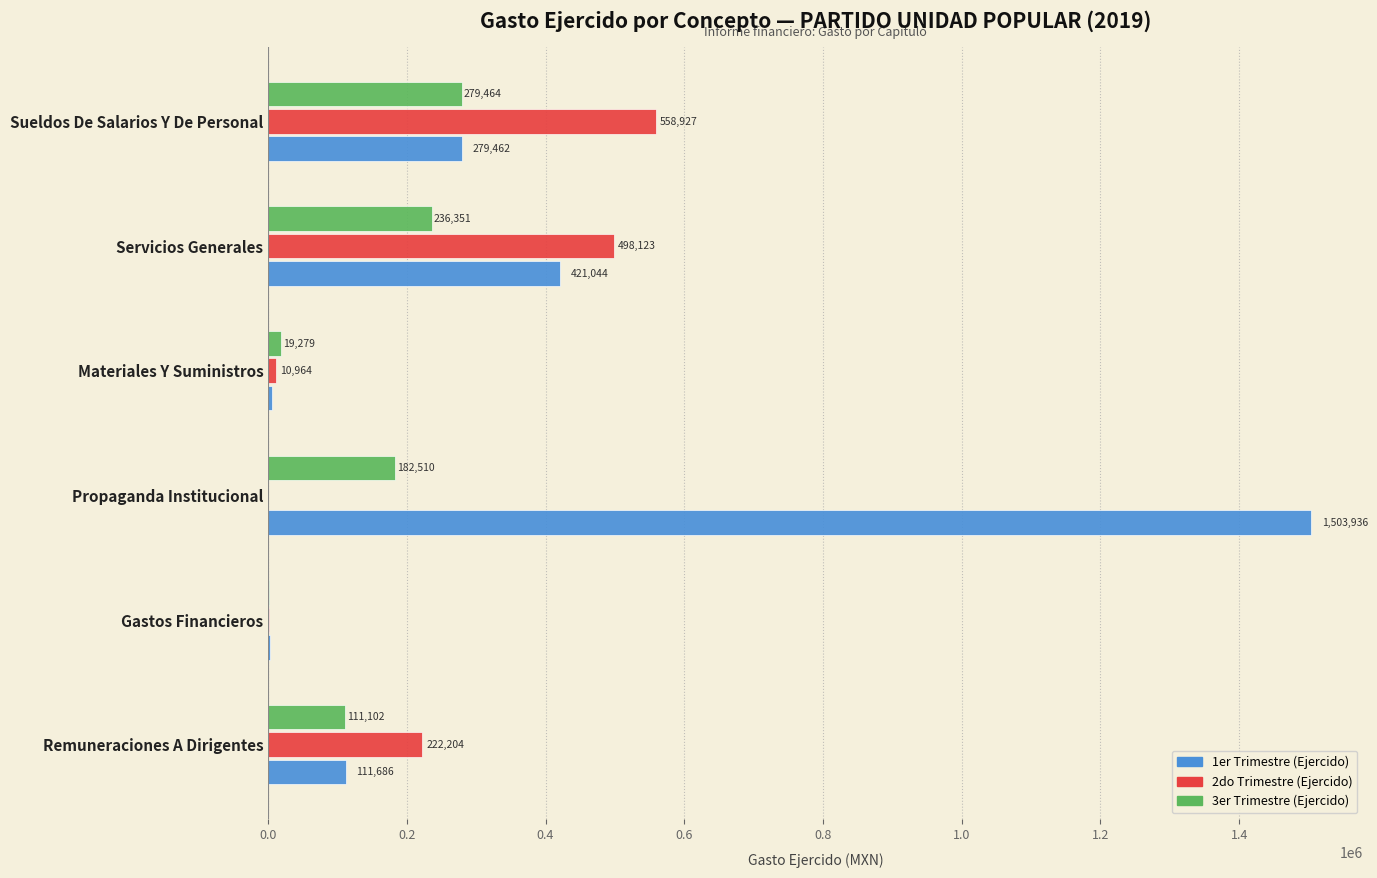

Which category has the highest value across all series?

Propaganda Institucional